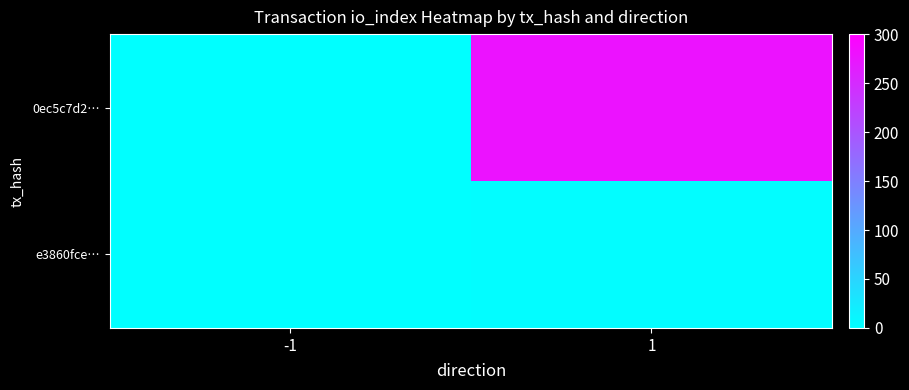

At which category is the sum across all series the highest?

1